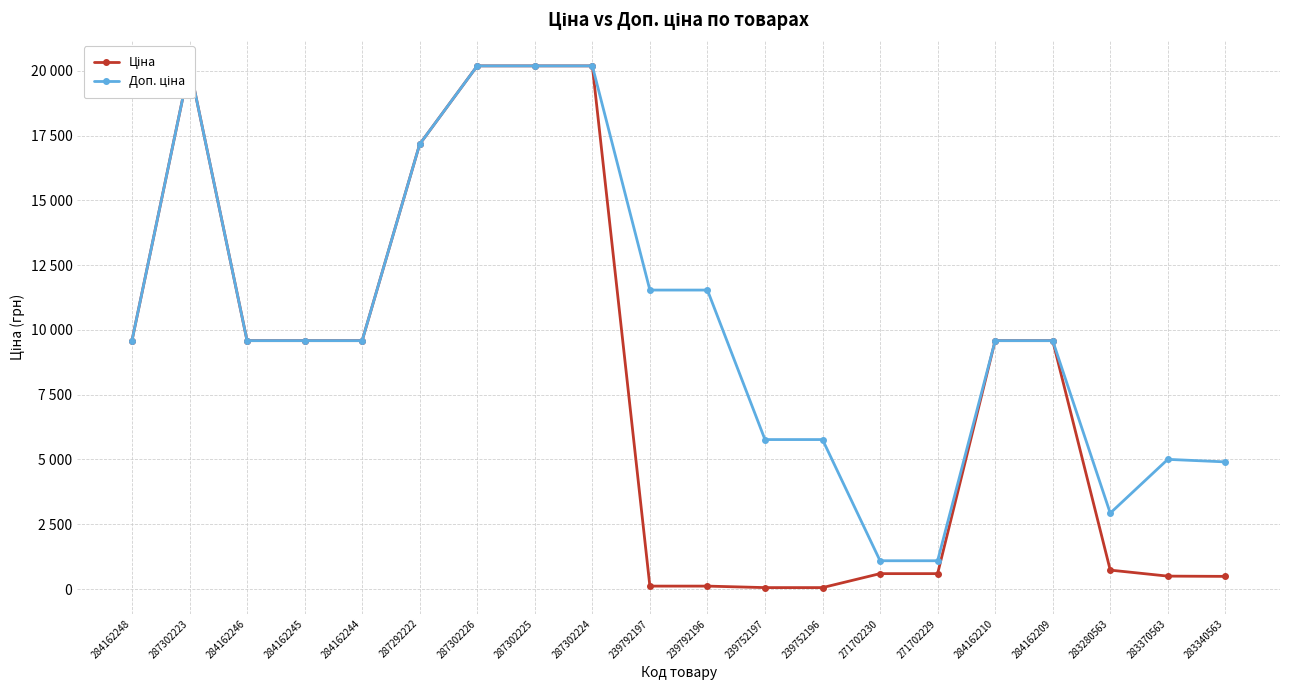

What is the sum of all Доп. ціна values?

205063.8